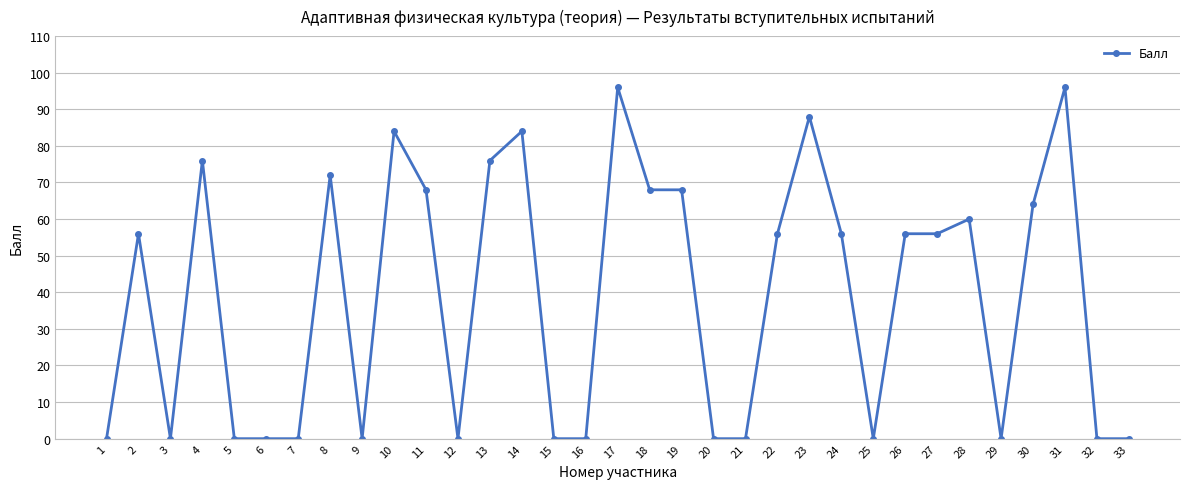

How many data points does each series have?

33